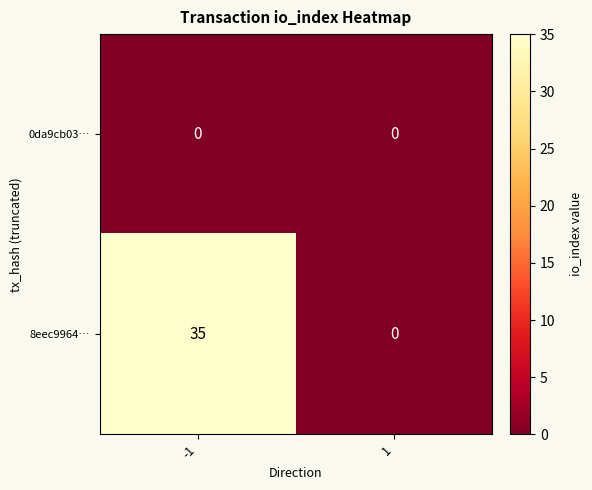

What is the difference between the 8eec9964… values at 1 and -1?

35